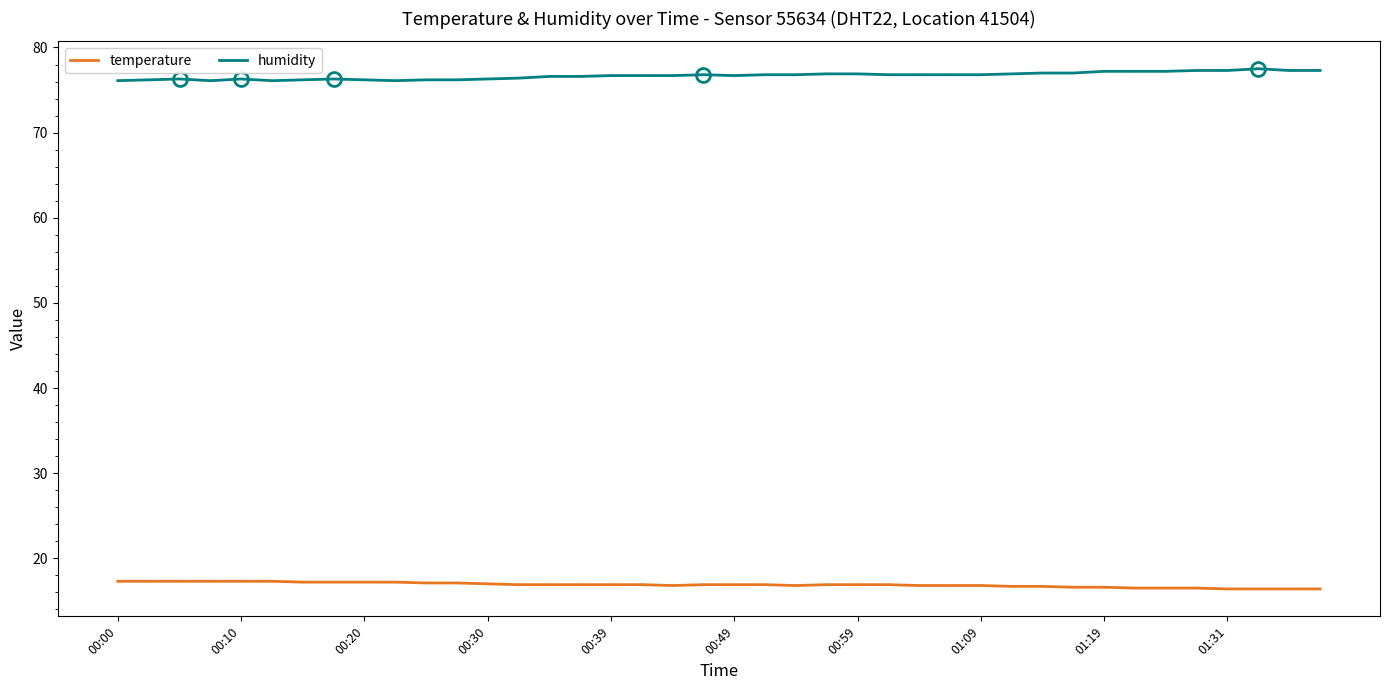

True or false: temperature and humidity intersect in this chart.

False